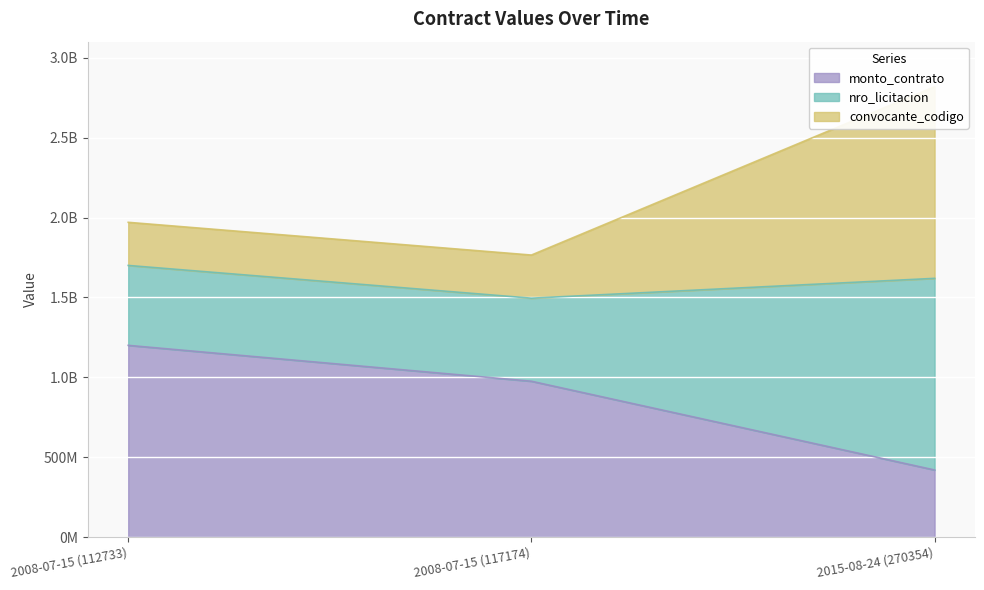

What is the difference between the maximum and minimum values in the convocante_codigo series?

1054150622.6